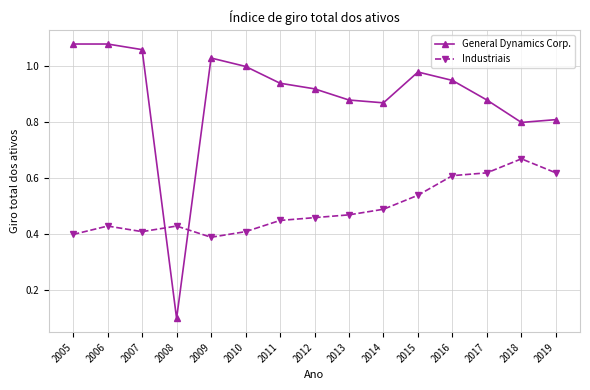

What is the total value across all series at 2015?

1.5